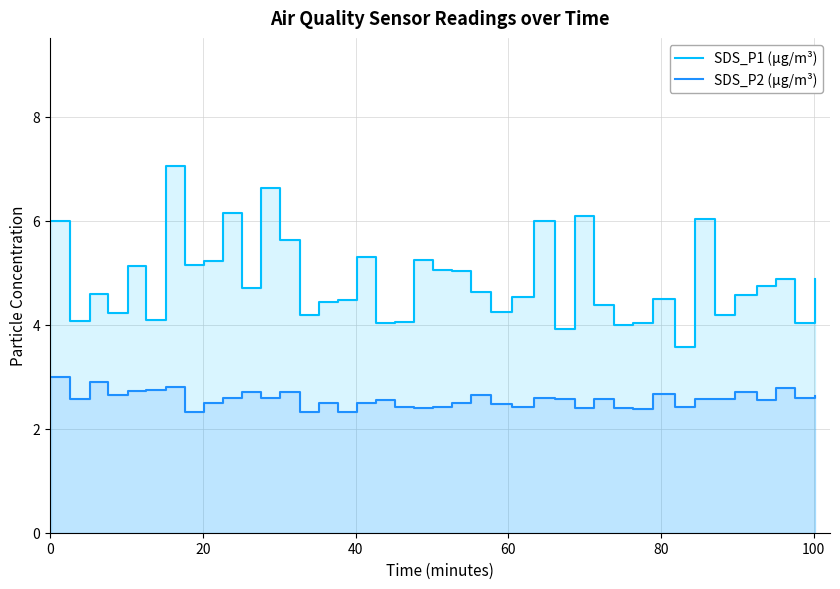

True or false: SDS_P2 (µg/m³) has more than 0 interior local peaks.

True